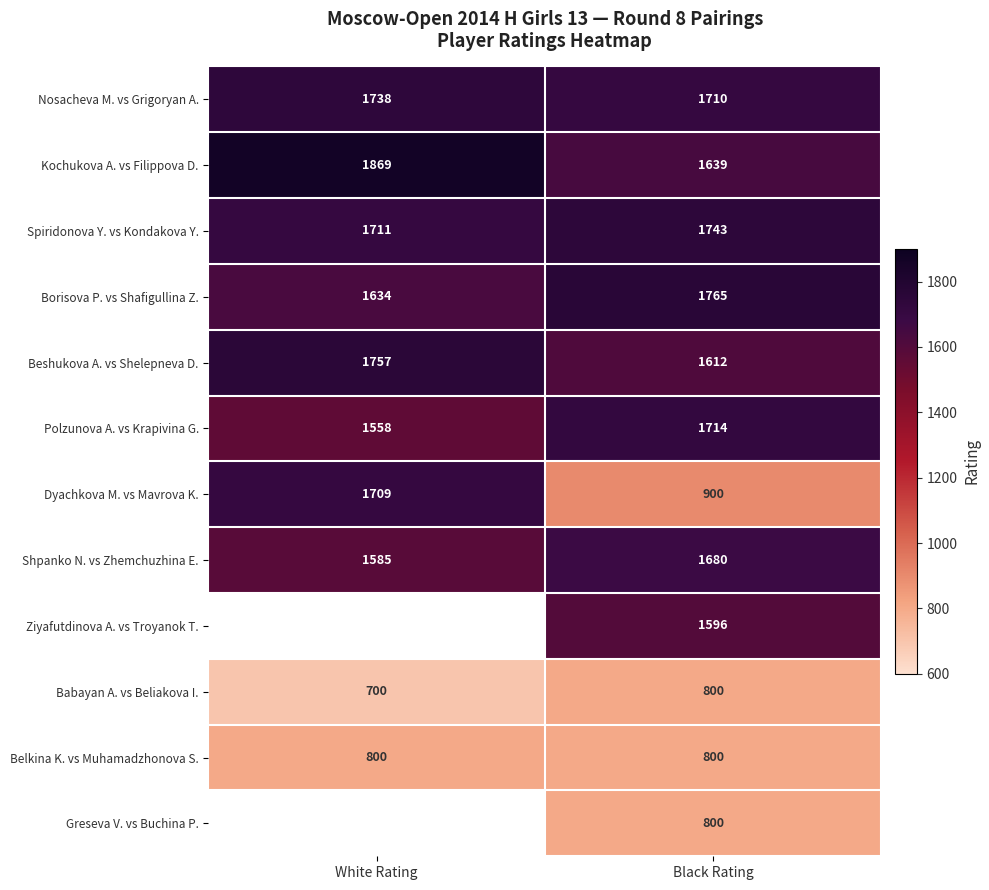

True or false: Shpanko N. vs Zhemchuzhina E. has a value of 657.9 at Black Rating.

False